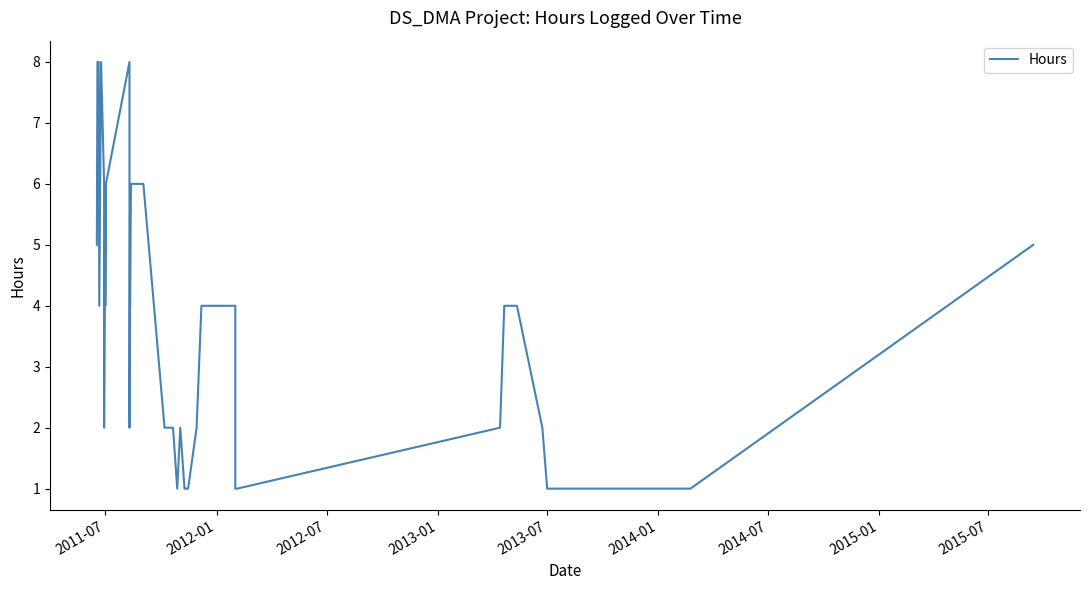

What is the difference between the maximum and second lowest values?

7